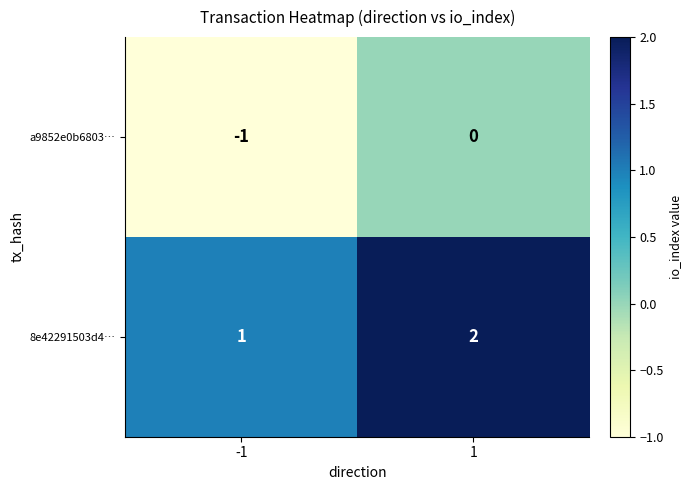

Count the number of categories in the chart.

2